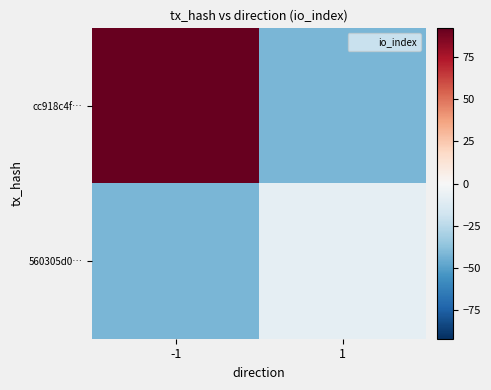

What is the difference between the highest and lowest values at 1?

34